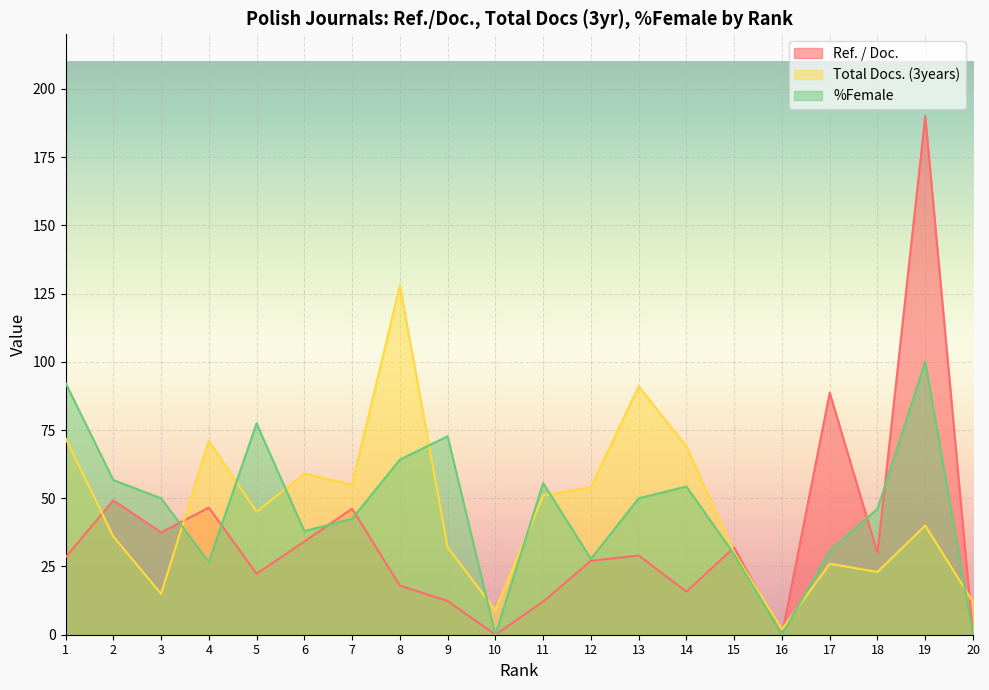

What is the approximate value of Total Docs. (3years) at 1?

72.0